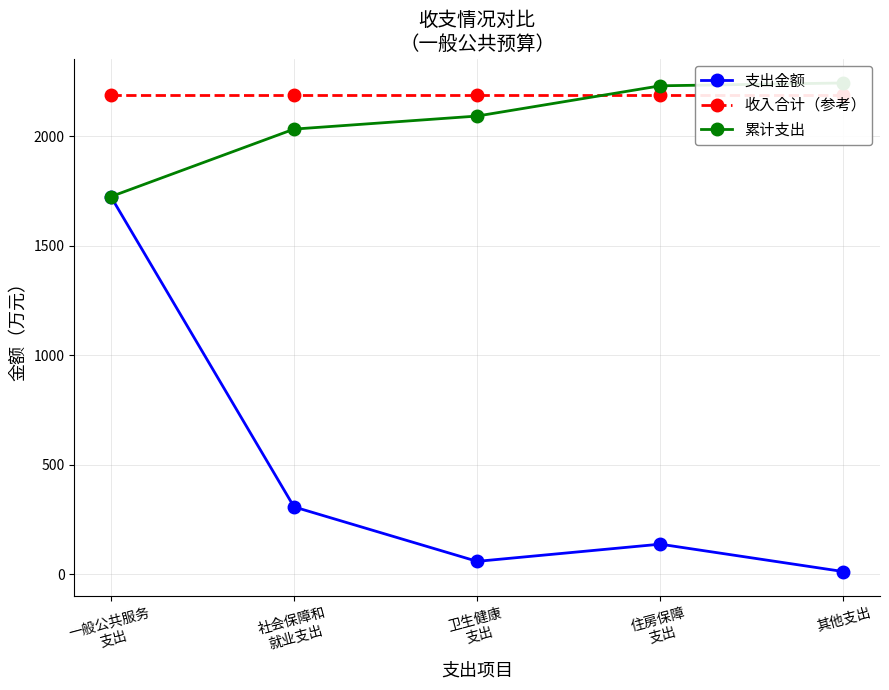

How many categories are shown in the chart?

5